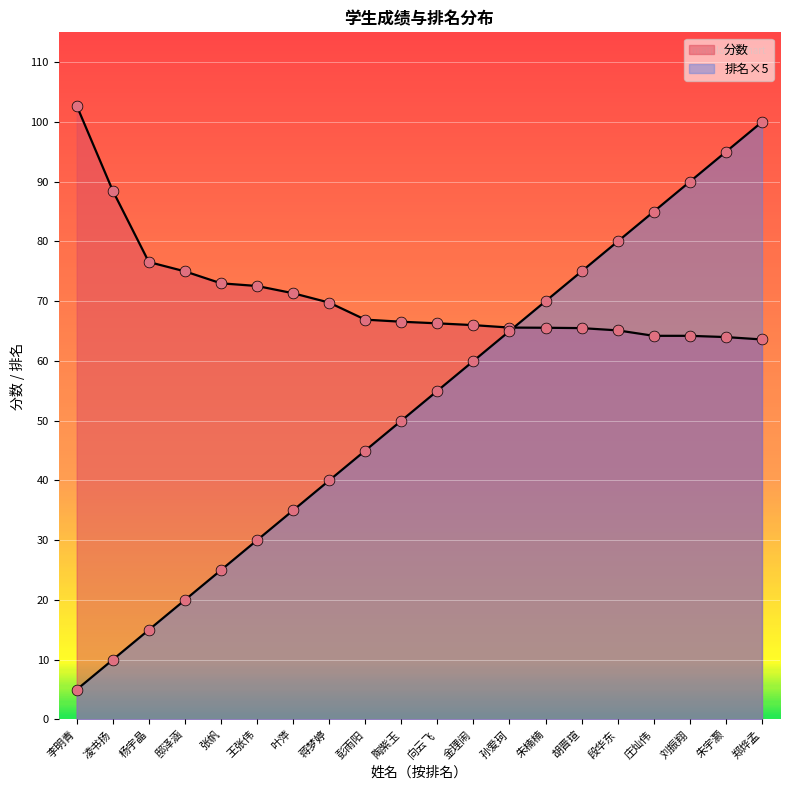

Is the value of 分数 at 朱楠楠 greater than the value of 排名 at 张帆?

Yes